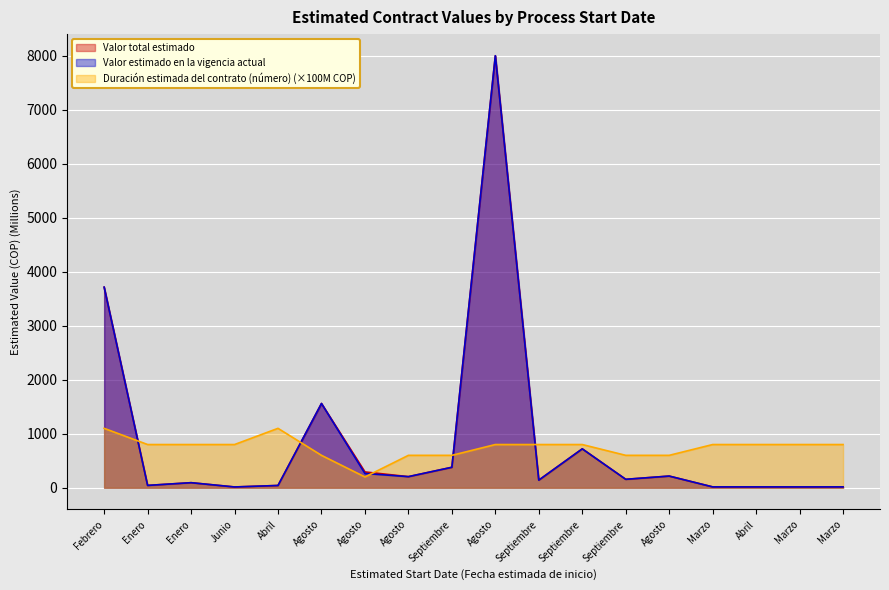

Which category has the highest value in the Duración estimada del contrato (número) series?

Febrero